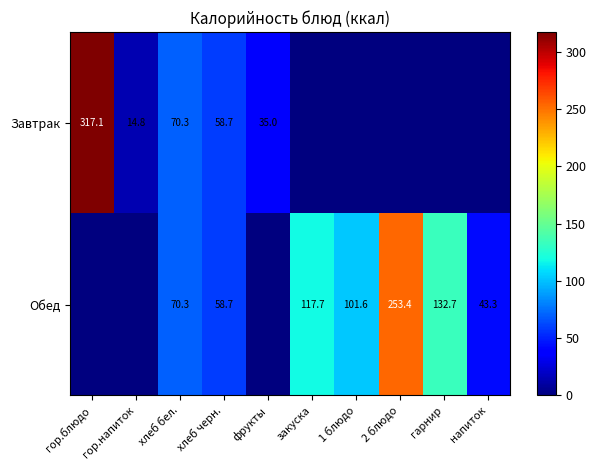

The value of Завтрак at хлеб черн. is 85.3. True or false?

False